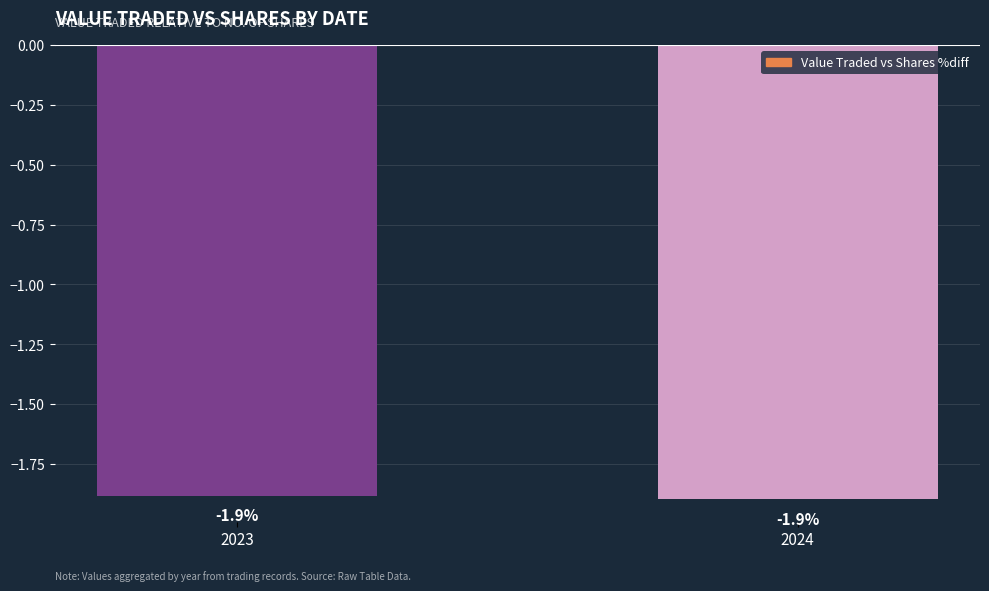

What is the smallest value displayed?

-1.9